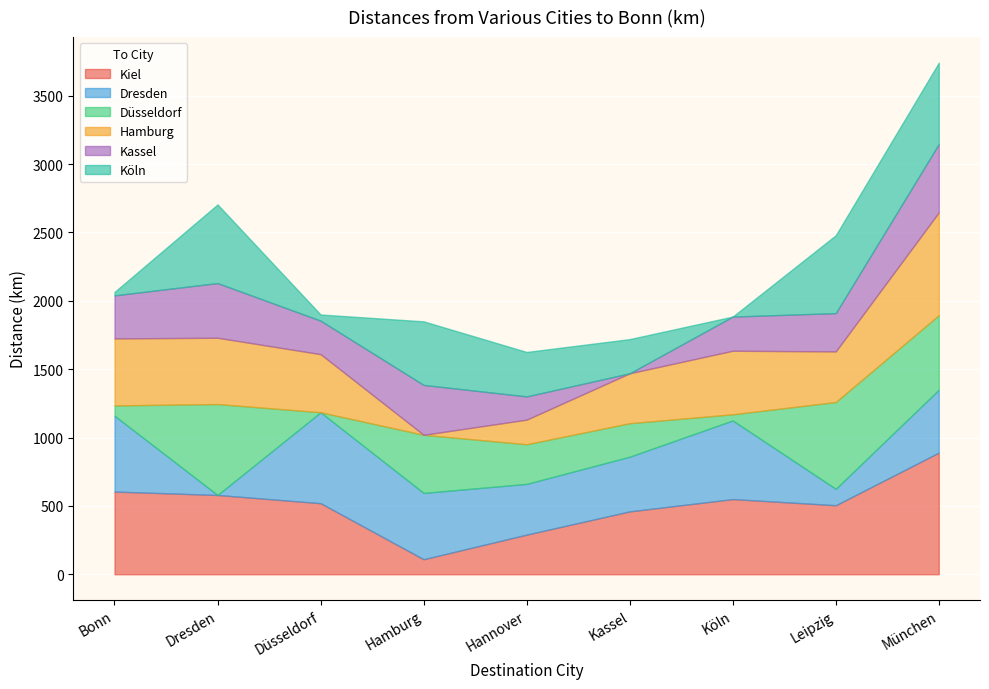

Rank the series at Dresden from lowest to highest value.

Dresden, Kassel, Hamburg, Köln, Kiel, Düsseldorf